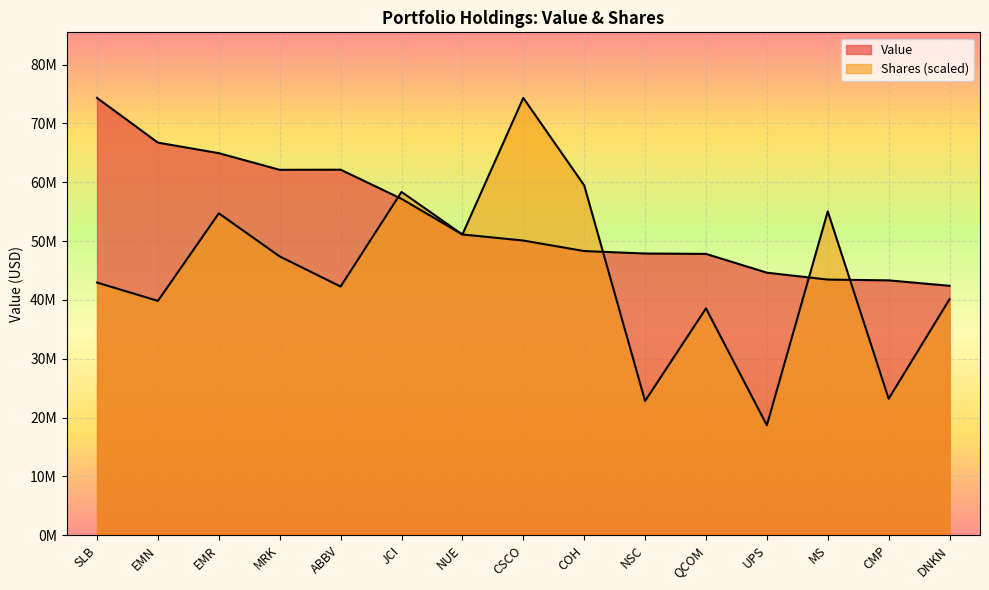

Which series ends up on top after the final intersection of Value and Shares?

Value